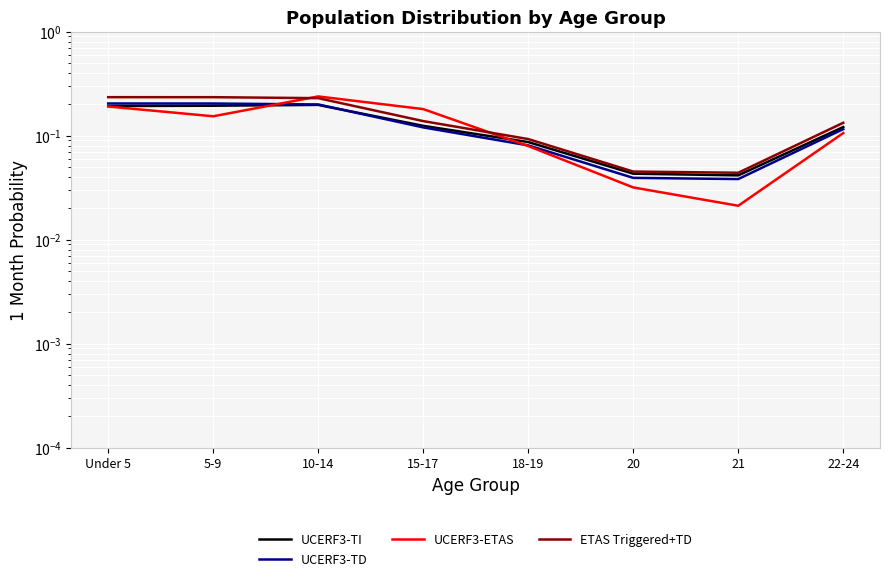

Between 10-14 and 18-19, which series saw the biggest shift?

UCERF3-ETAS